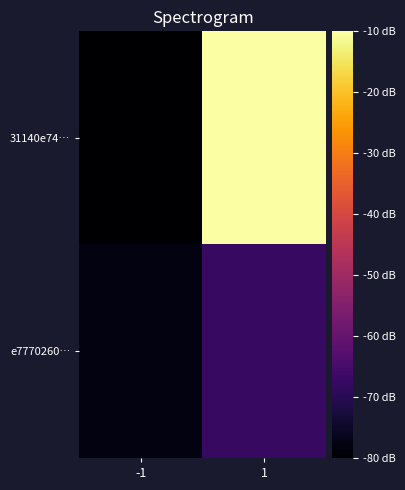

Which series has the largest total across all categories?

31140e74…